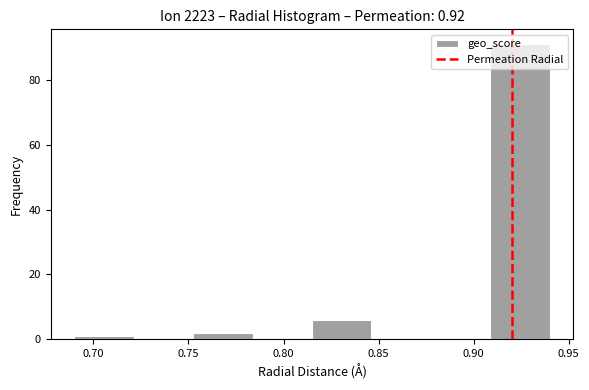

Which range on the x-axis has the tallest bar?

0.910 to 0.940